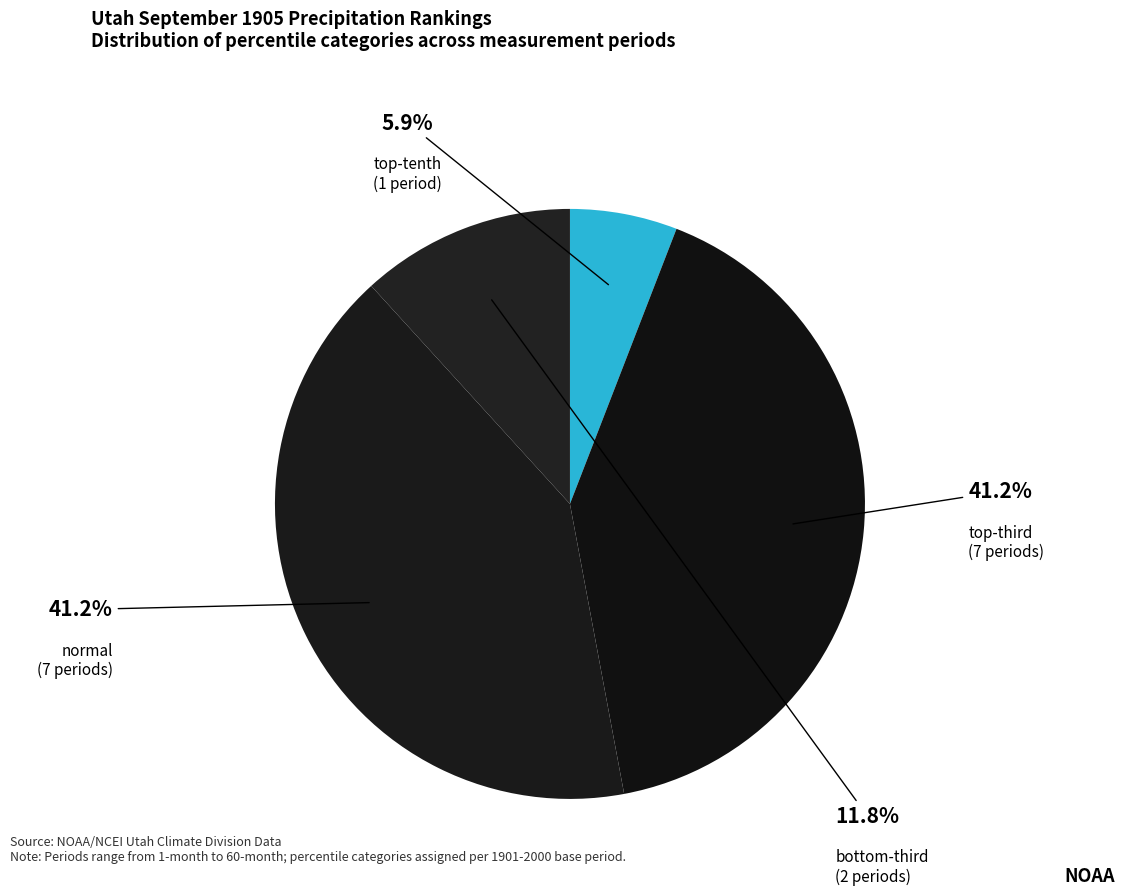

To the nearest percent, what is the difference between the largest and smallest slice percentages?

35%